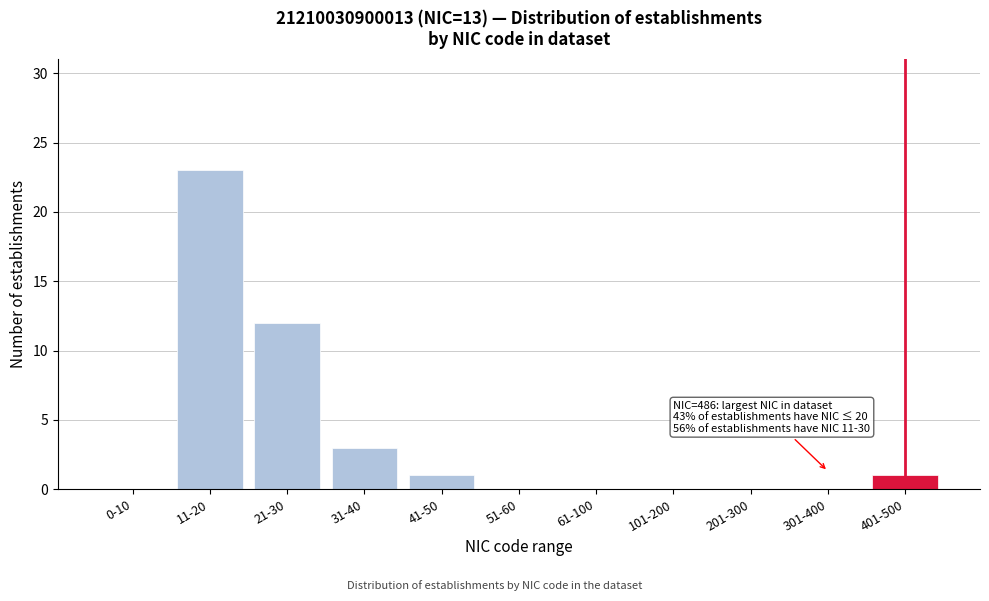

Reading left to right, what are all the values shown in this chart?

0-10=0	11-20=23	21-30=12	31-40=3	41-50=1	51-60=0	61-100=0	101-200=0	201-300=0	301-400=0	401-500=1